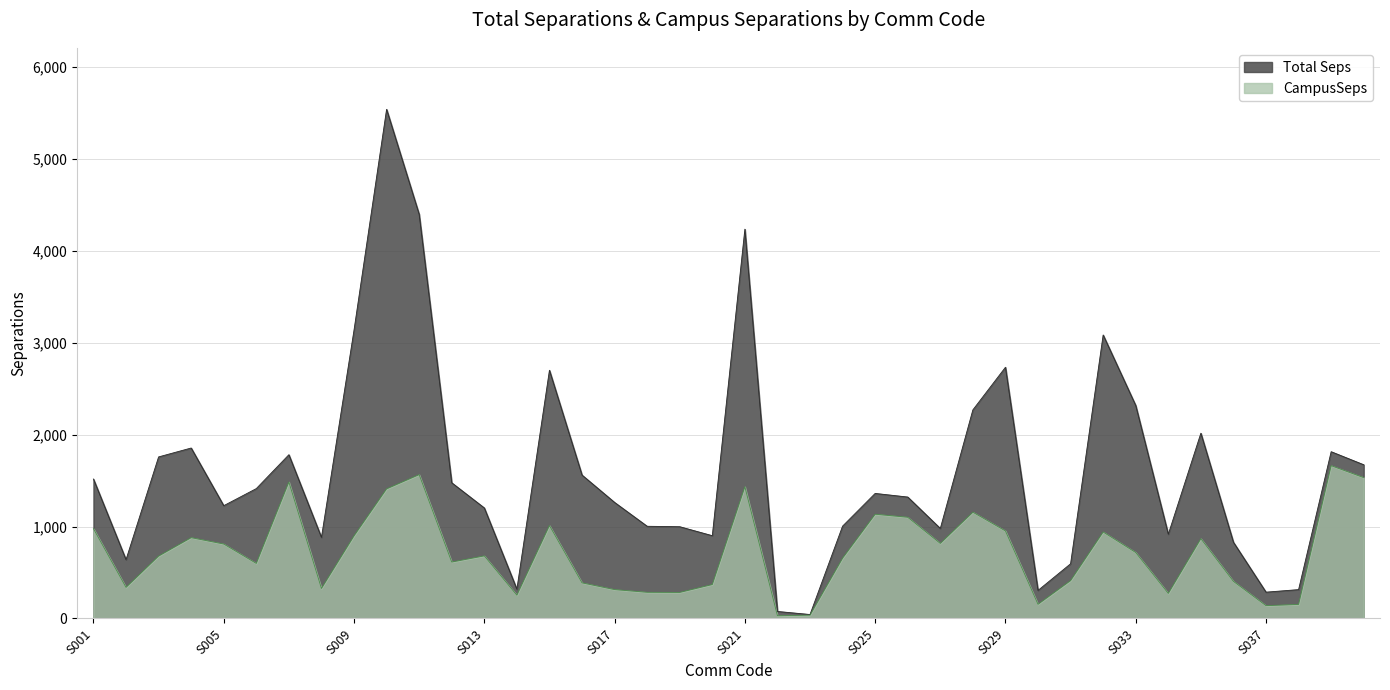

Is the value of Total Seps at S004 greater than the value of CampusSeps at S038?

Yes